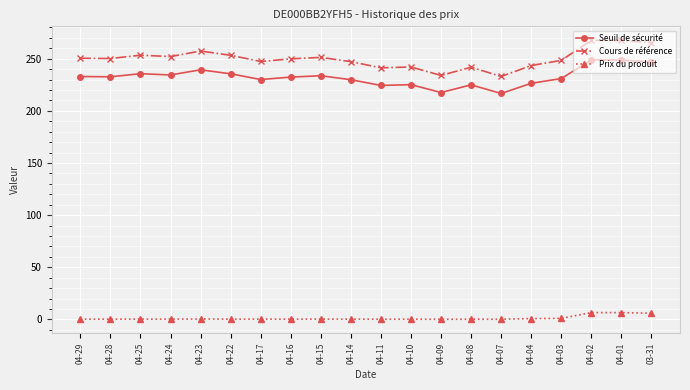

What is the maximum value shown in the chart?

267.6